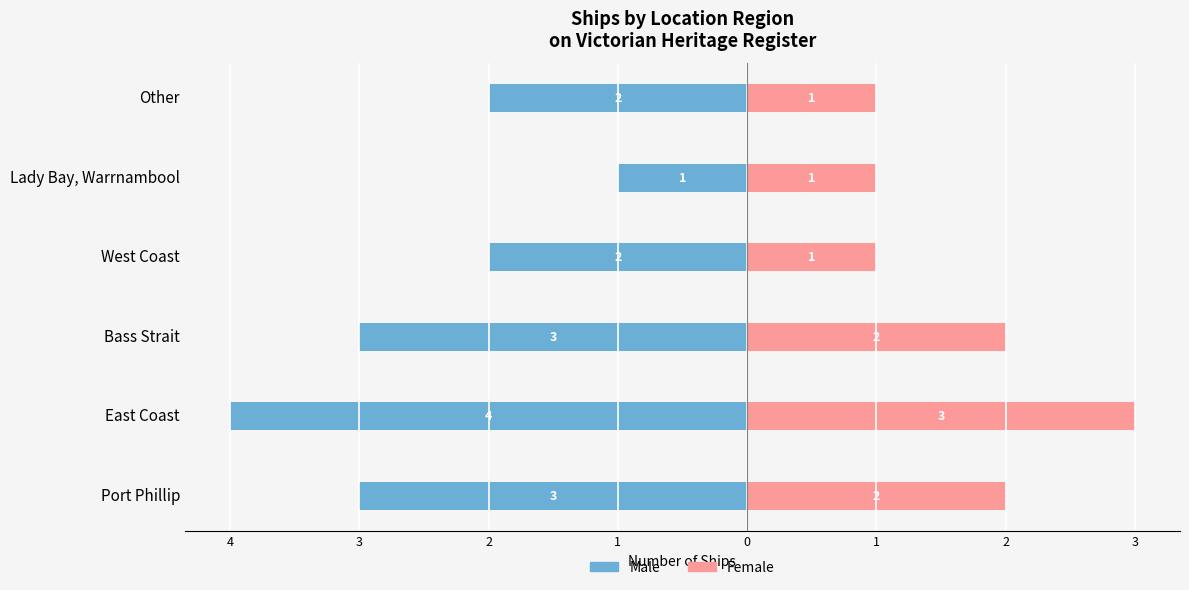

What is the value of the Female bar at the 4th from the left?

1